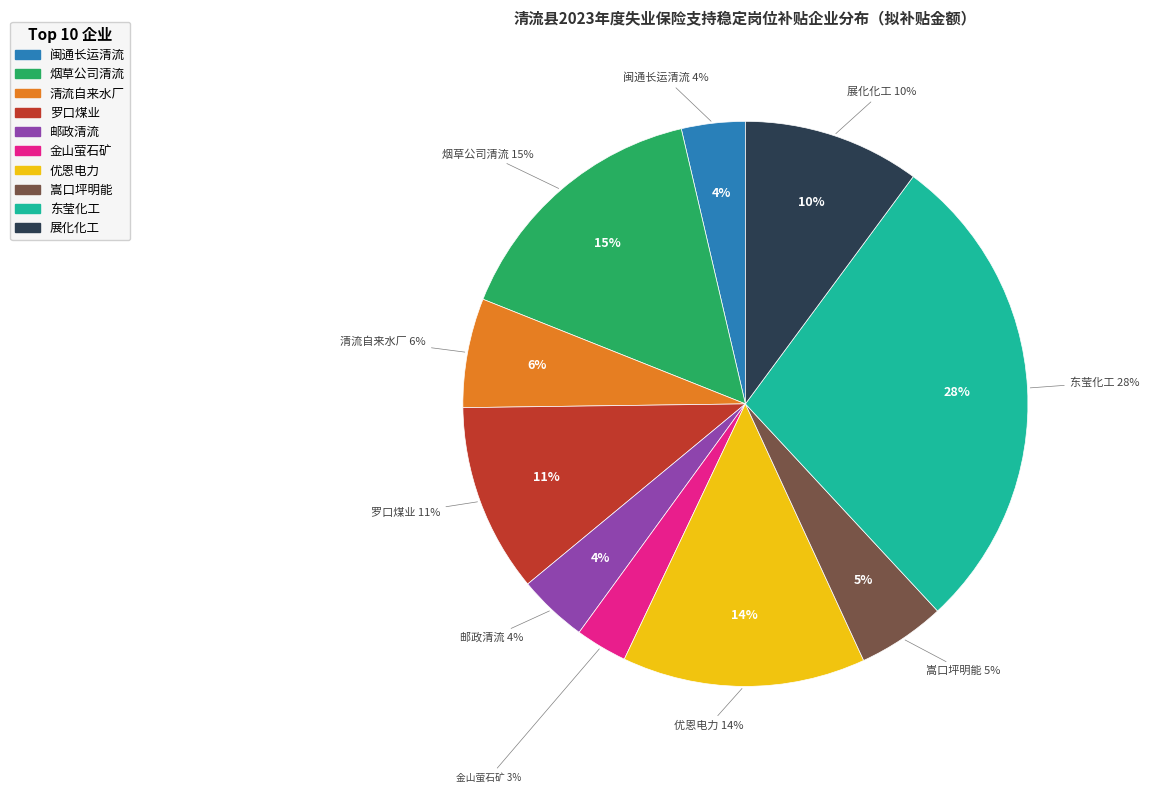

Is there any slice that represents more than half of the pie?

No